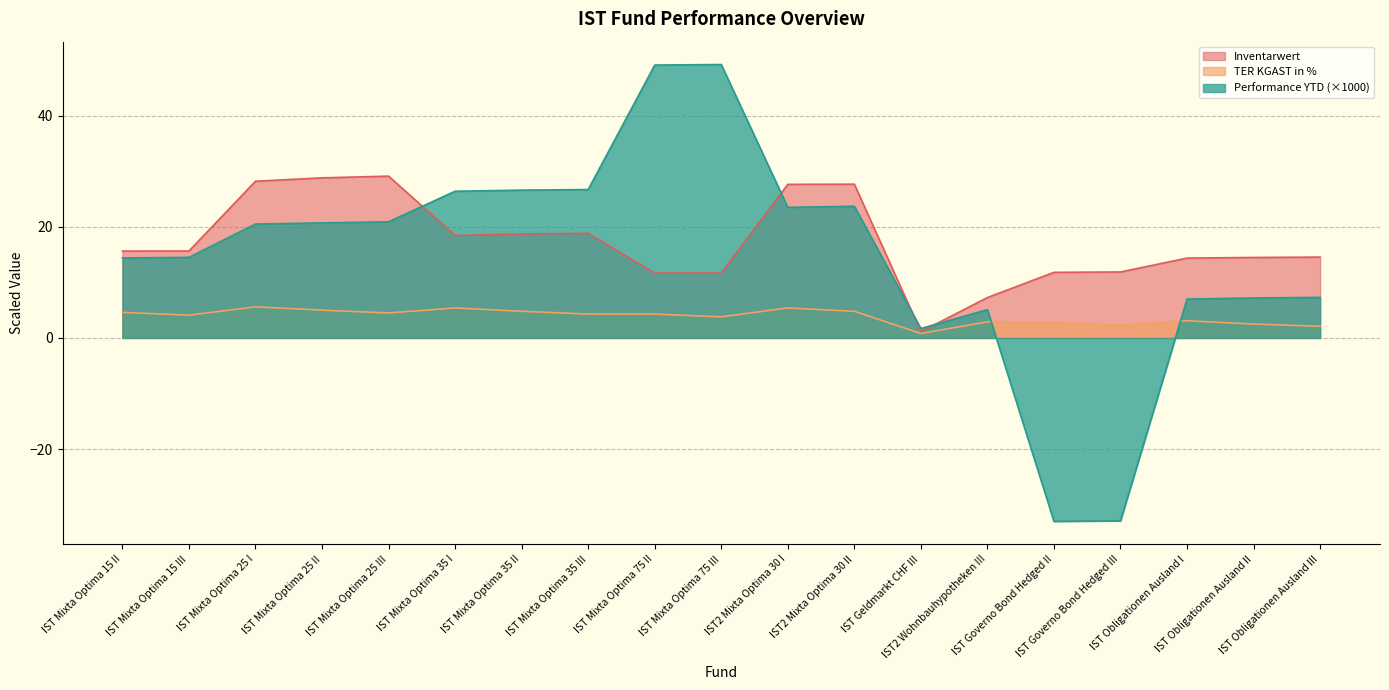

In TER KGAST in %, how many points are lower than both neighbors (excluding endpoints)?

5